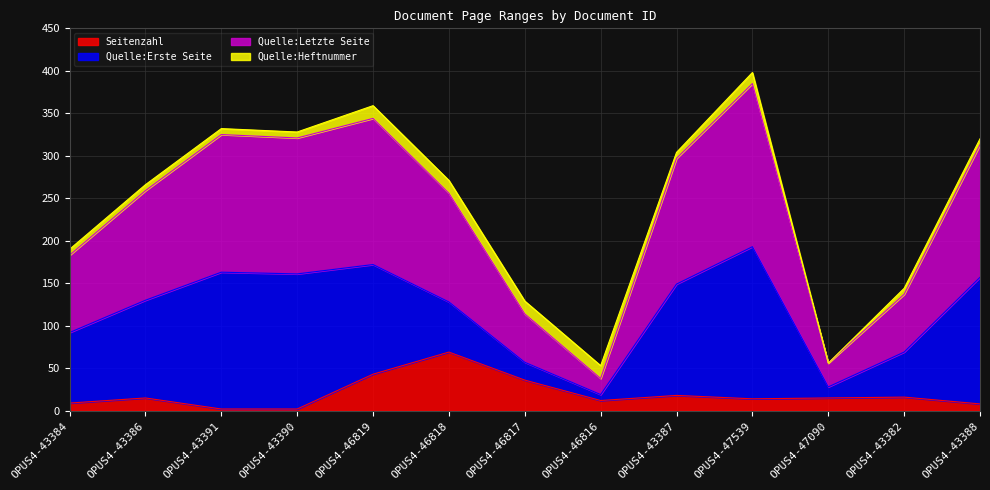

How many categories are shown in the chart?

13